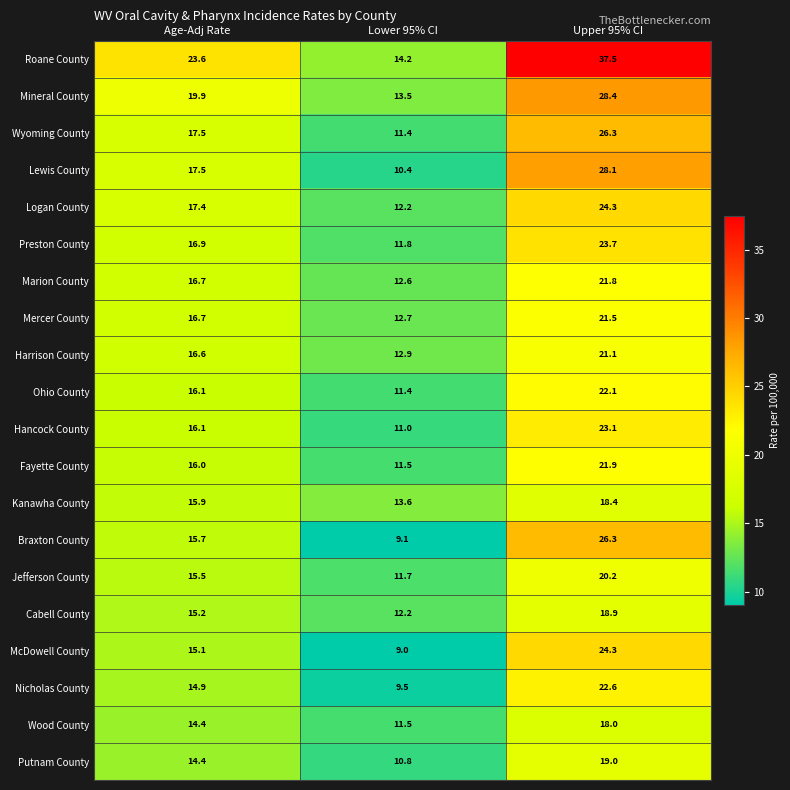

True or false: Preston County has a value of 11.8 at Lower 95% CI.

True